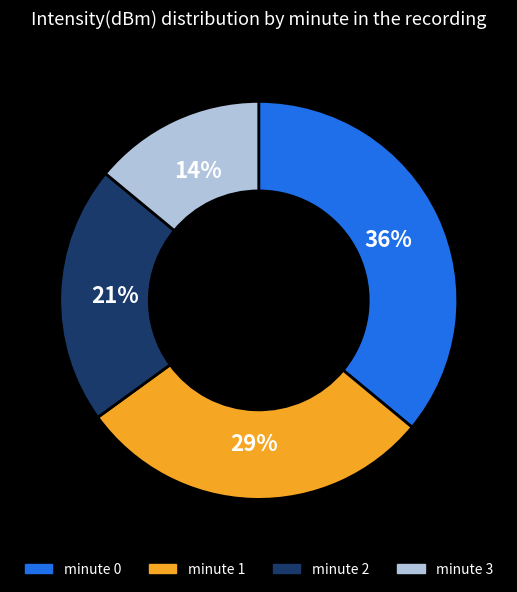

True or false: minute 3 accounts for 34% of the total.

False